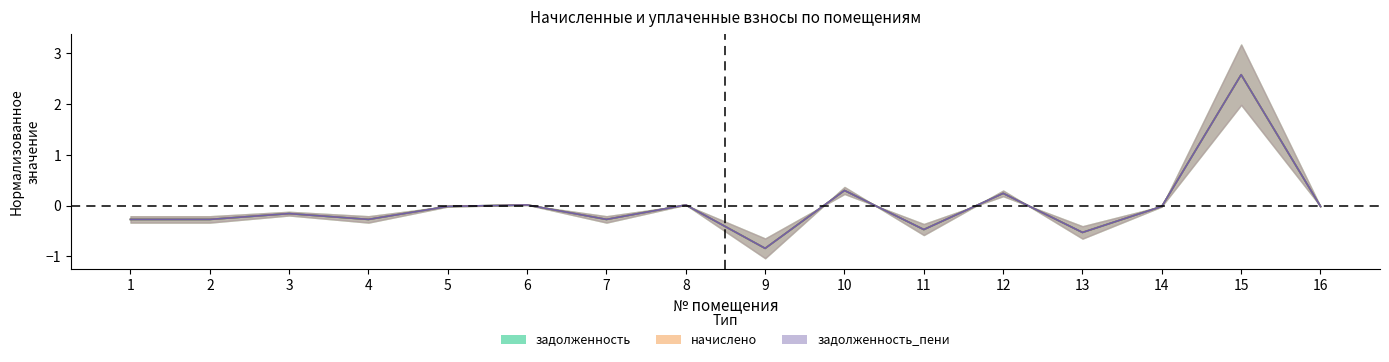

What is the sum of the задолженность values at 13 and 12?

-0.3